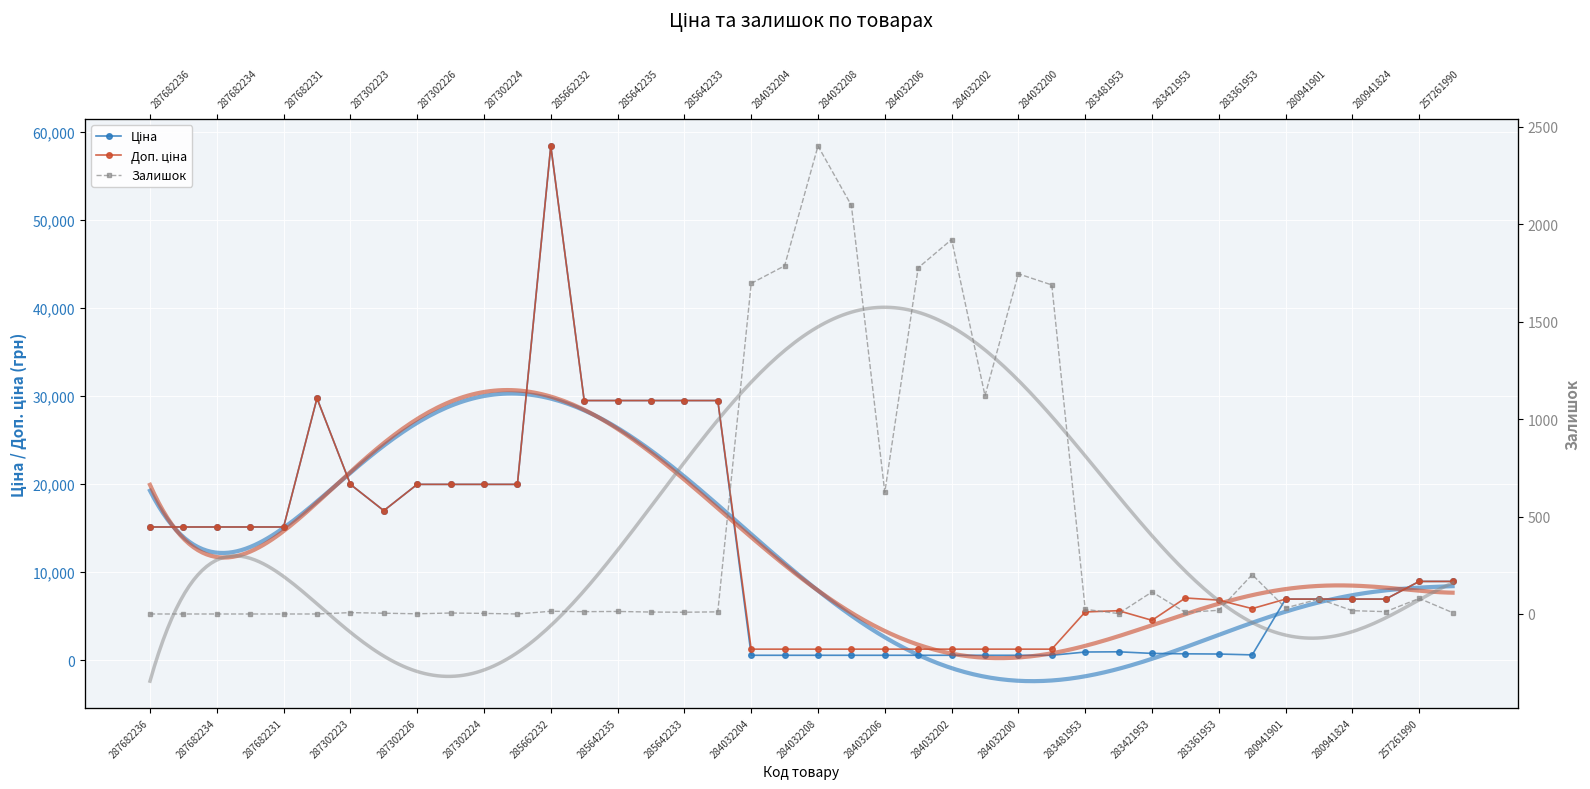

How many interior local valleys does the Доп. ціна series have?

3